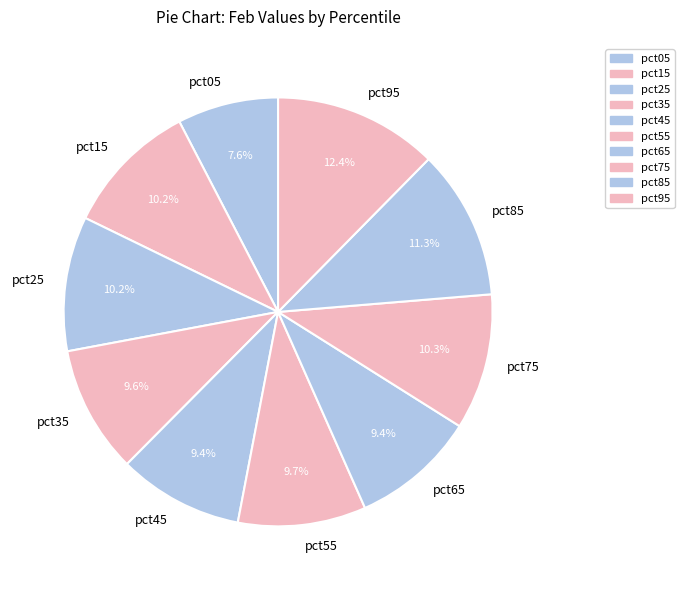

What is the total percentage of pct85 and pct75?

21.6%